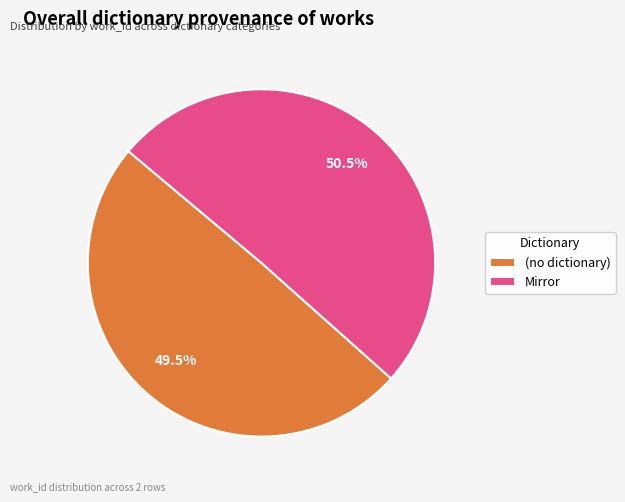

Count the number of slices in the pie.

2